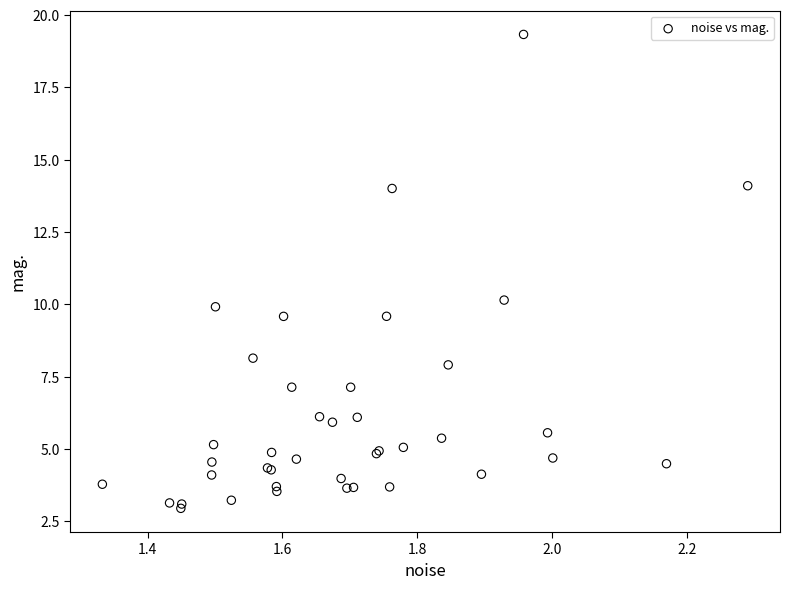

What Y value in the scatter plot is closest to 11?

10.1